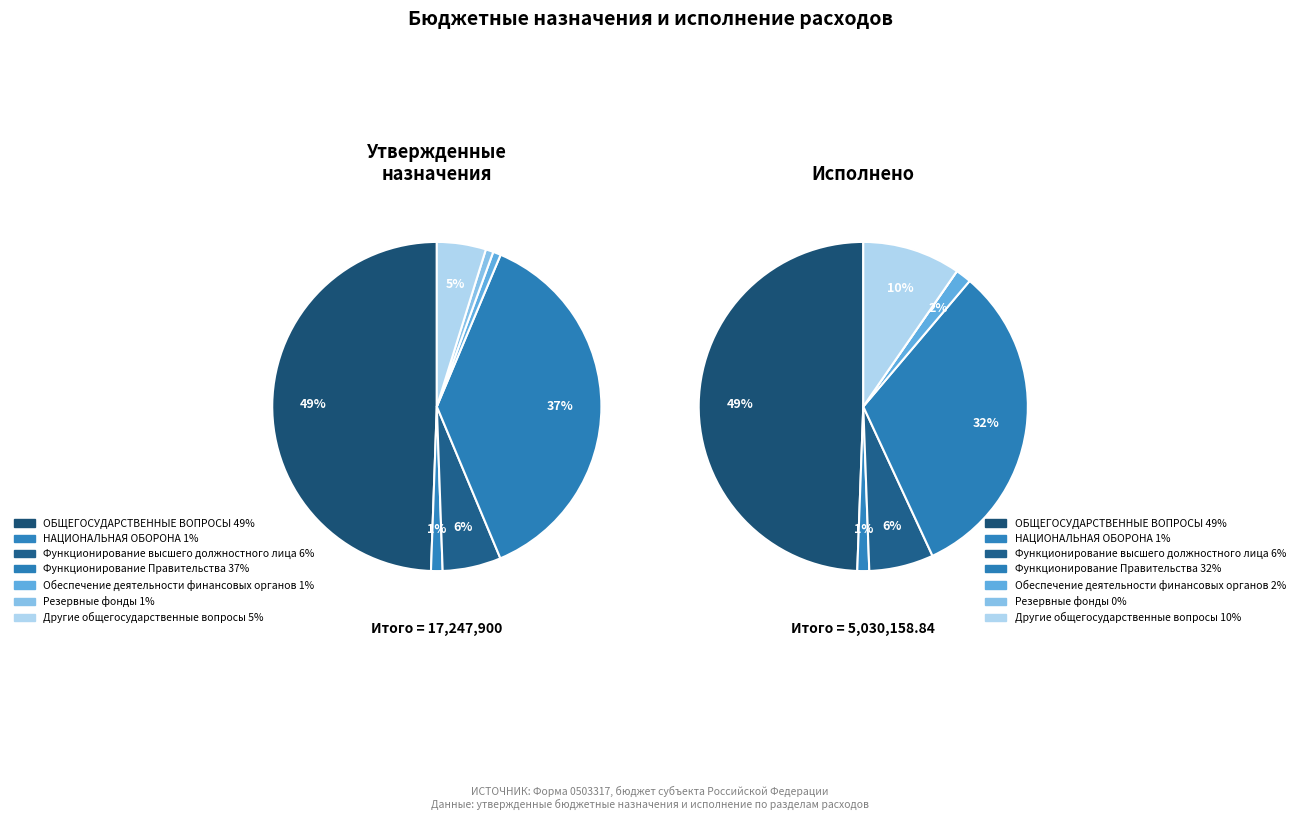

True or false: Другие общегосударственные вопросы accounts for 5% of the total.

True